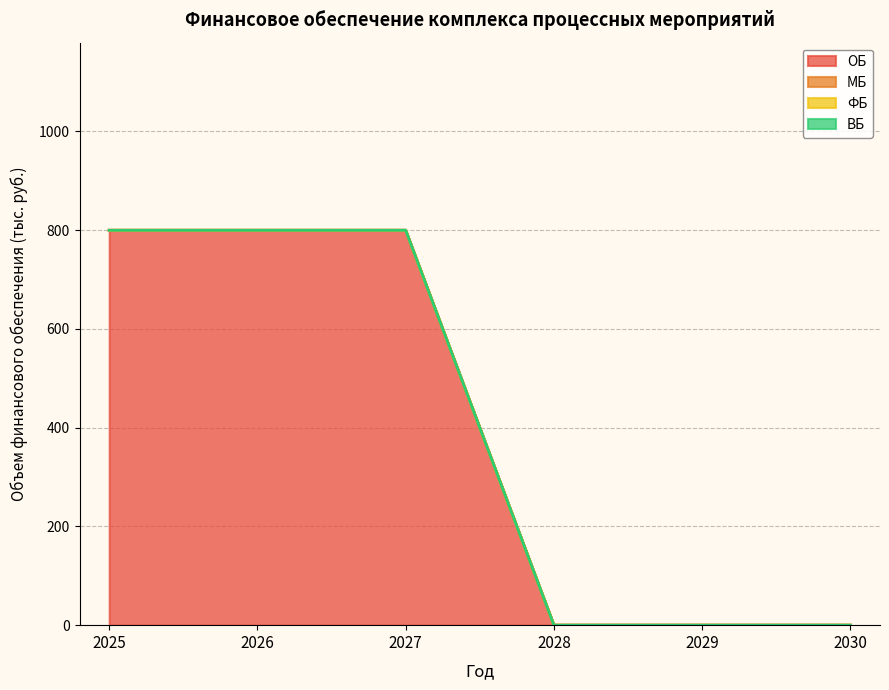

Does the chart display data point markers on the line(s)?

No